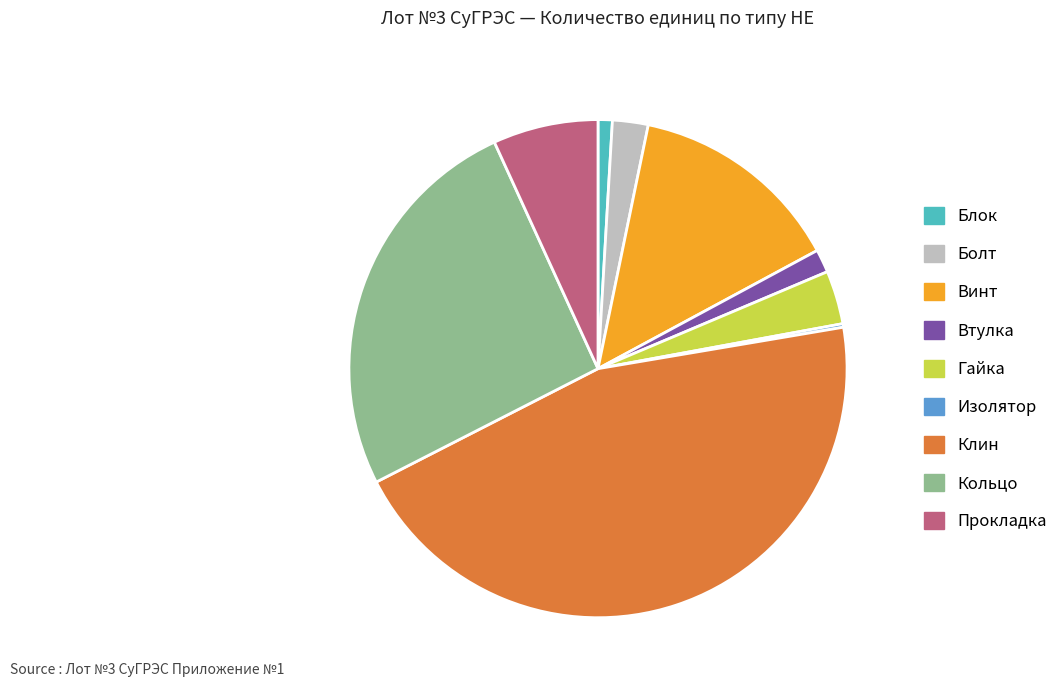

True or false: Прокладка accounts for 12% of the total.

False